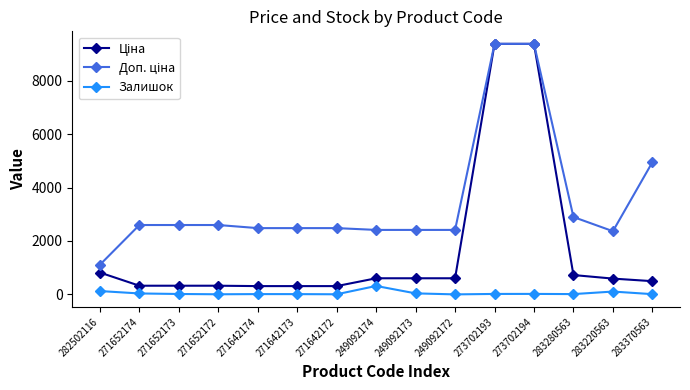

What is the total value across all series at 249092174?

3334.6